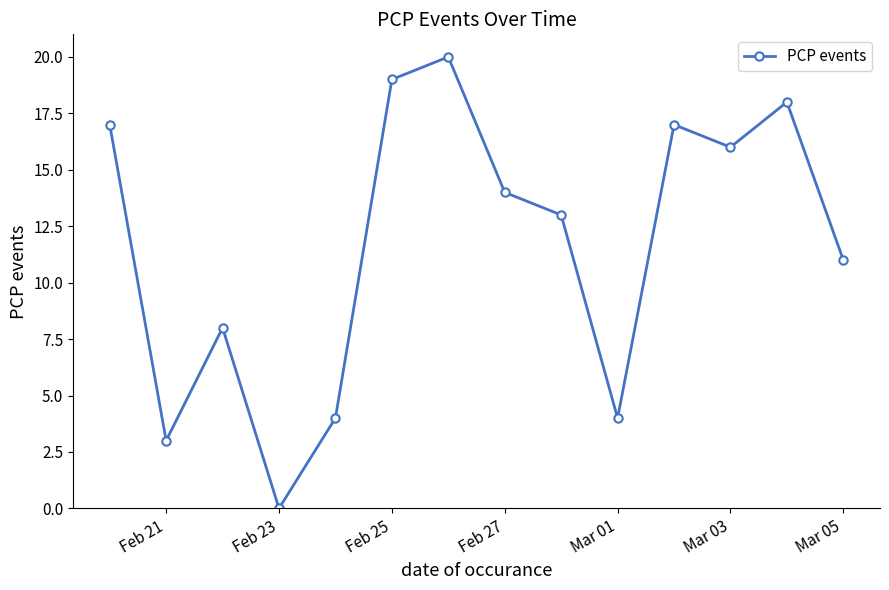

What is the difference between the maximum and minimum values?

20